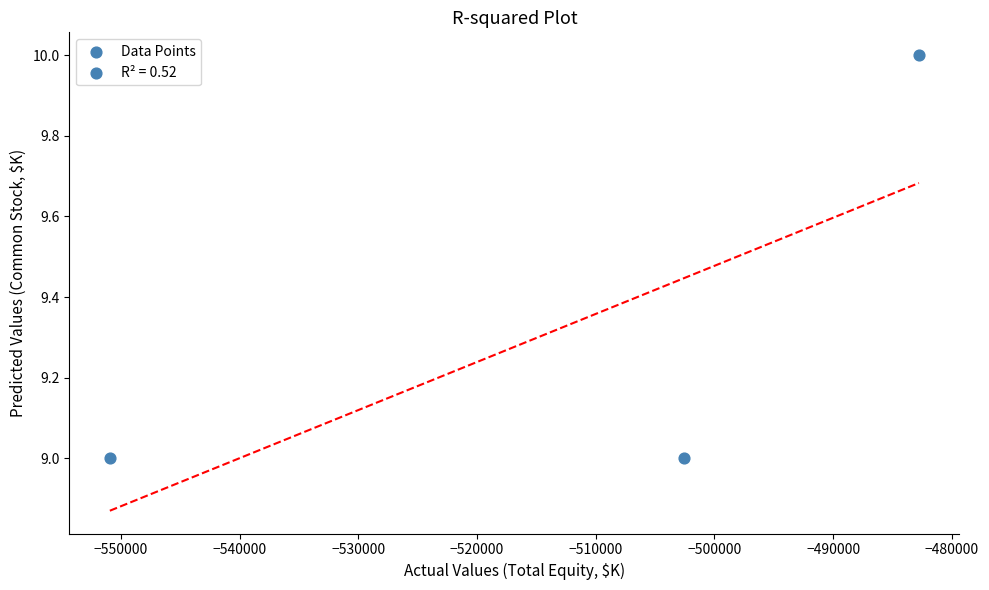

What is the range of X values (max minus min)?

68132